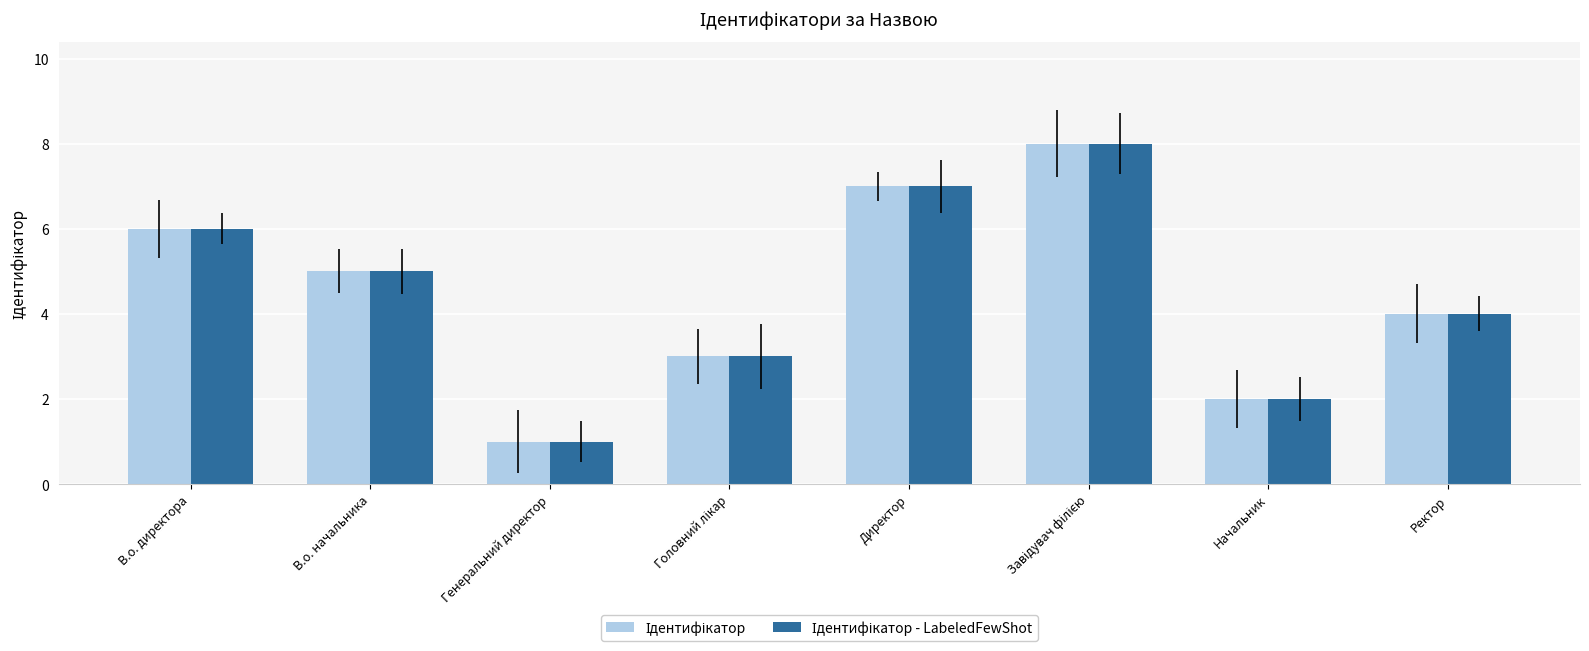

What is the total value across all series at В.о. директора?

12